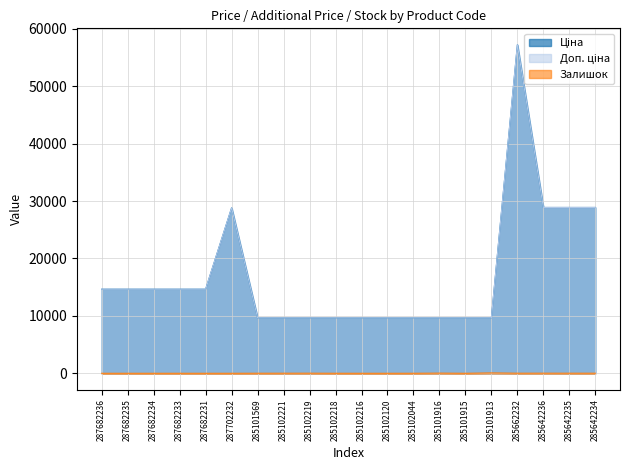

Which label corresponds to the largest value in the chart?

285662232